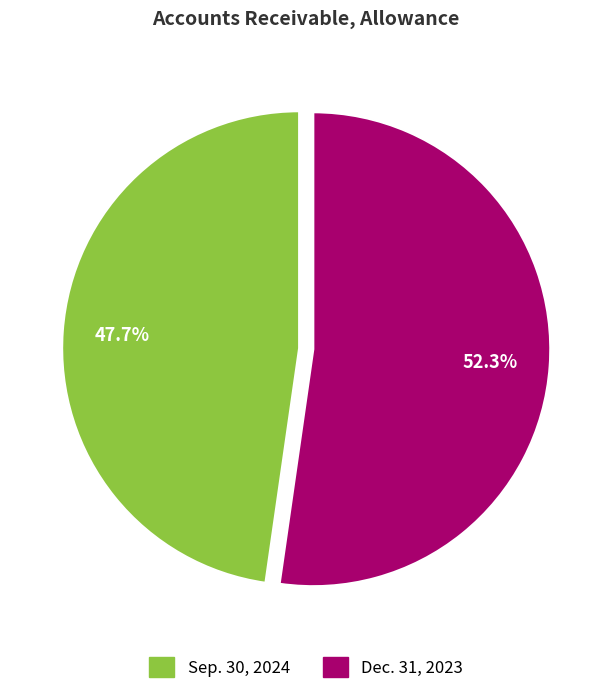

The Sep. 30, 2024 slice represents 42% of the pie. True or false?

False